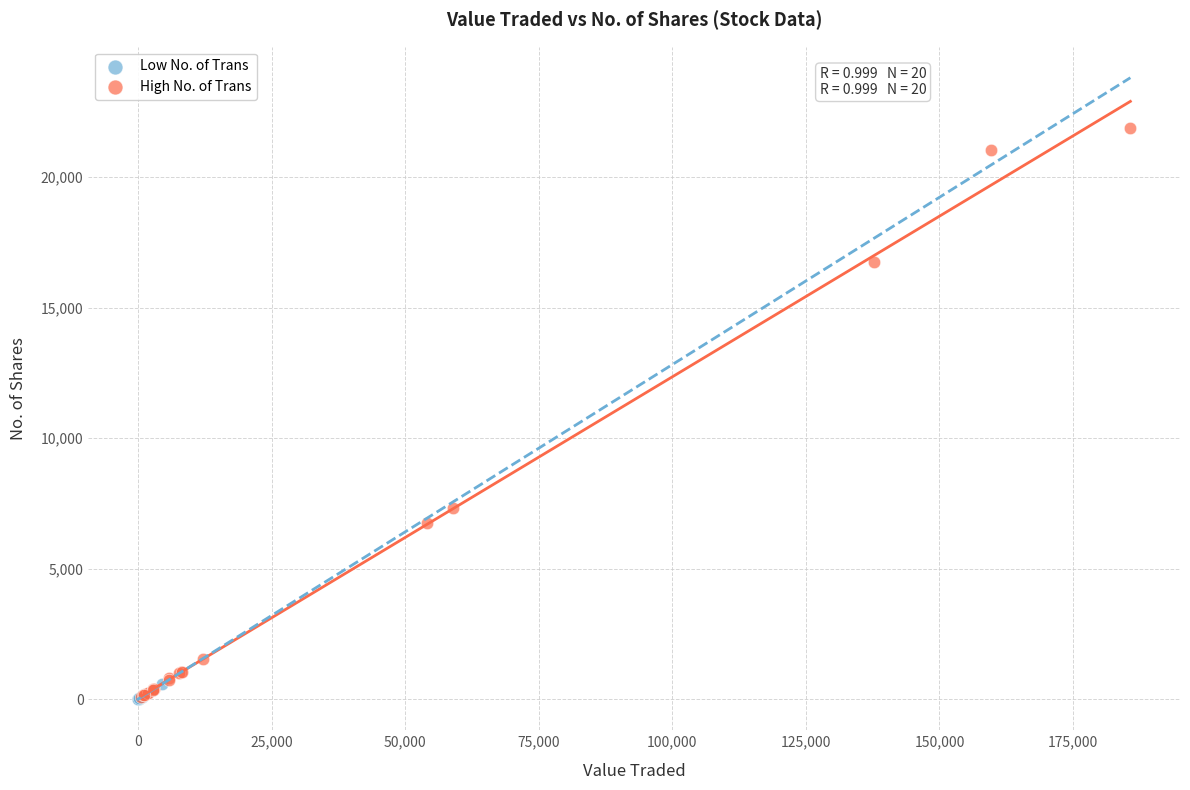

Which series has the largest Y range (max minus min)?

High No. of Trans